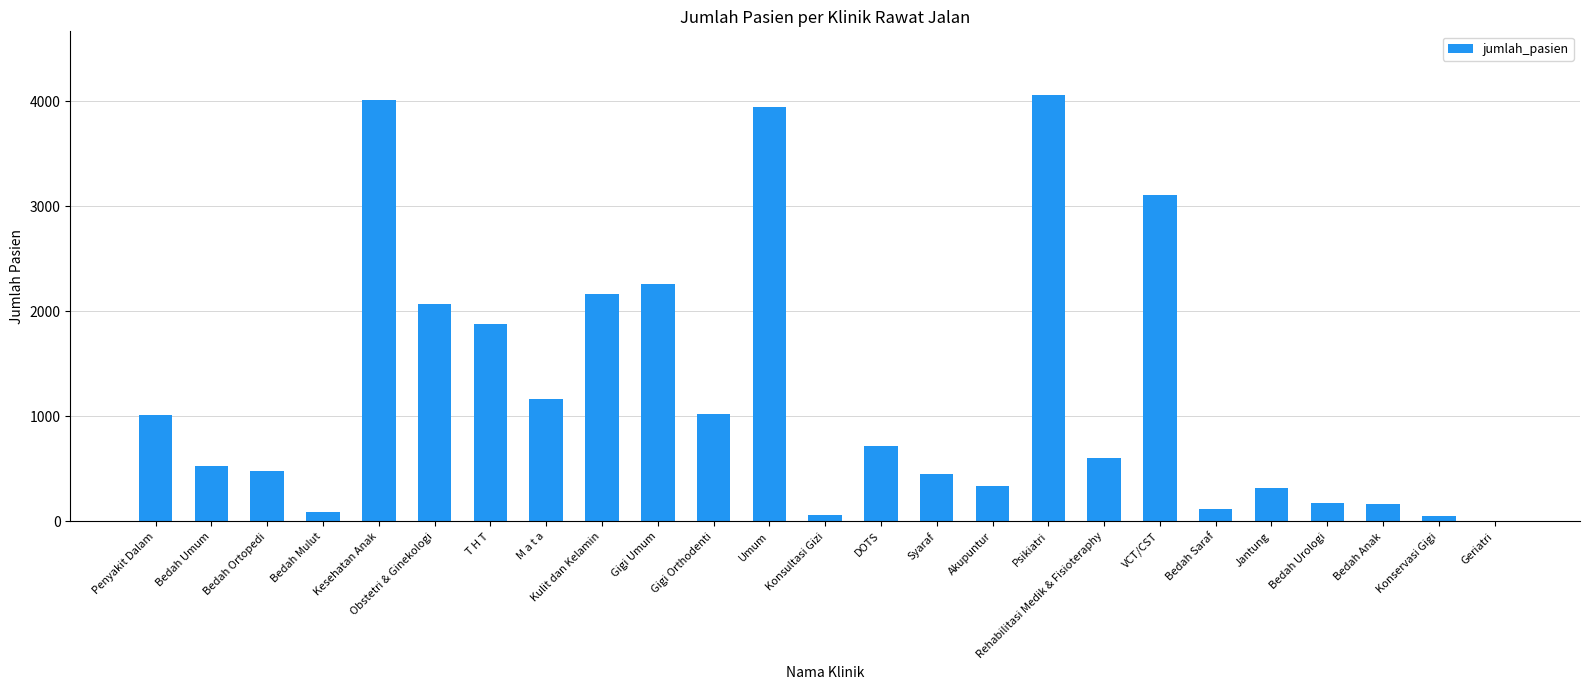

The chart shows a value of 1288 at DOTS. True or false?

False